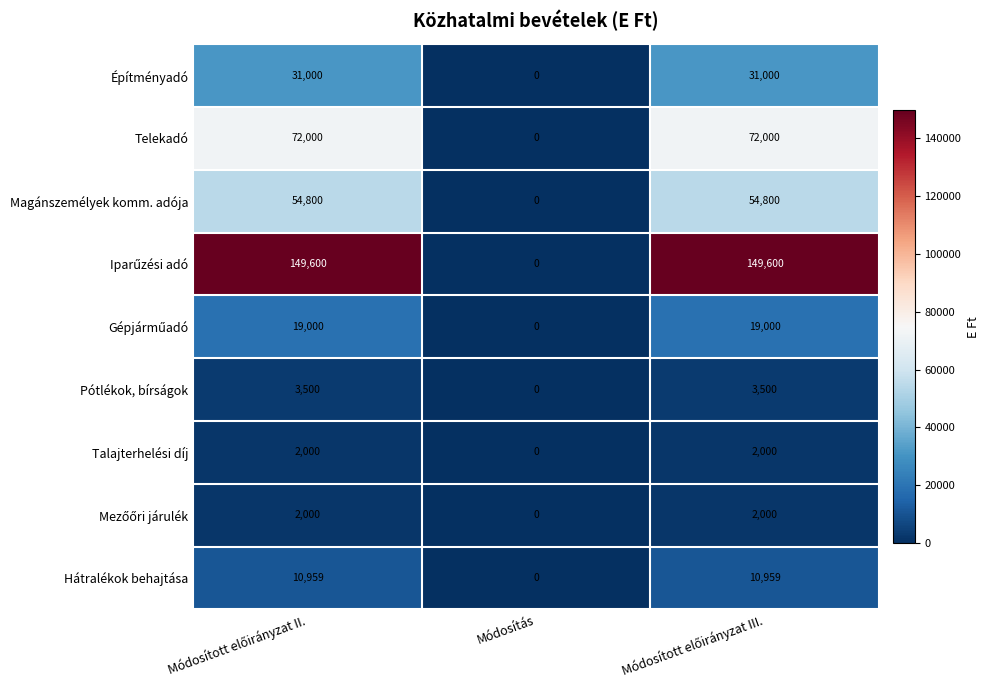

What is the difference between the second highest and minimum values in the Építményadó series?

31000